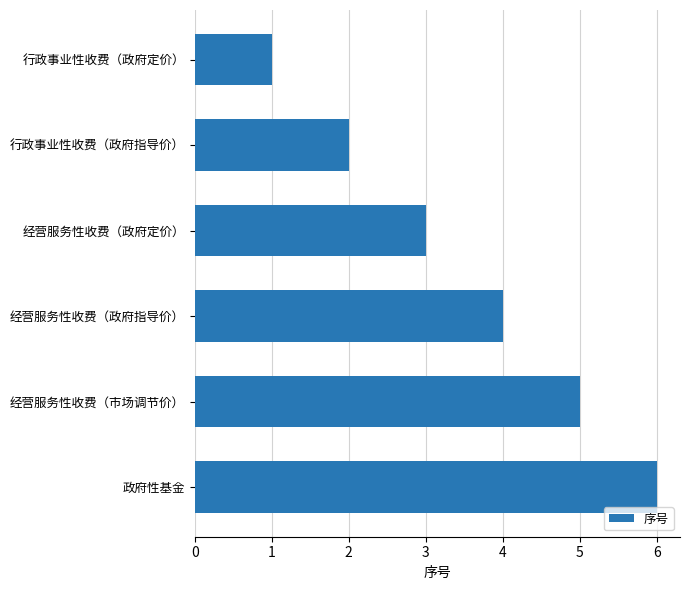

Where is the data nearest to the value 3?

经营服务性收费（政府定价）